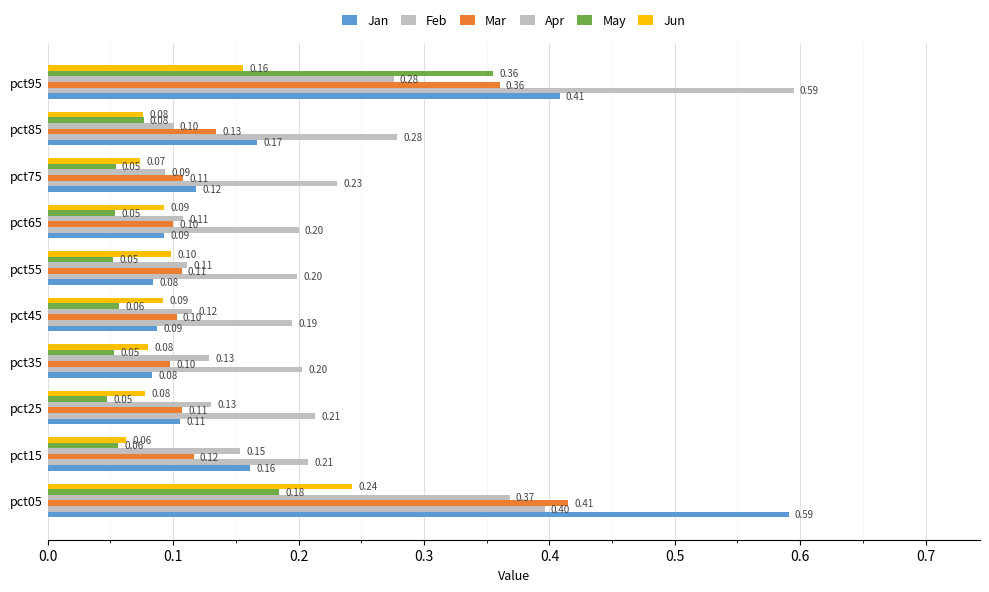

At how many categories does at least one series exceed 0?

10